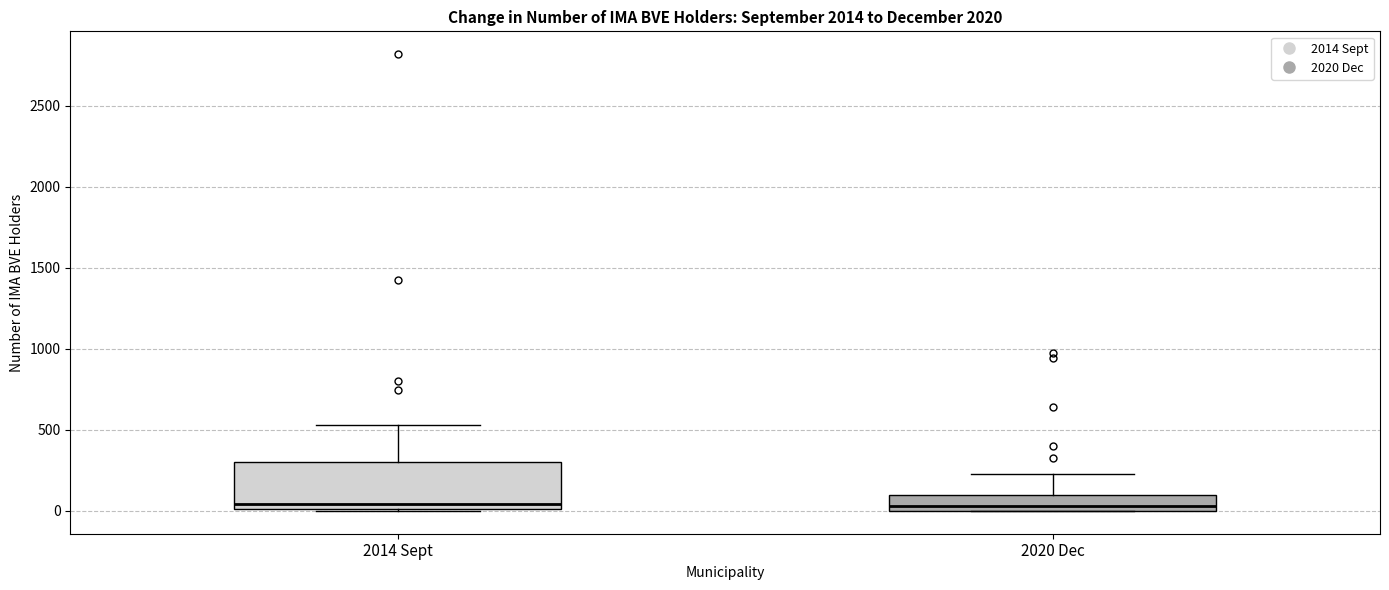

Comparing the boxes themselves (not the whiskers), which one is the tallest?

2014 Sept